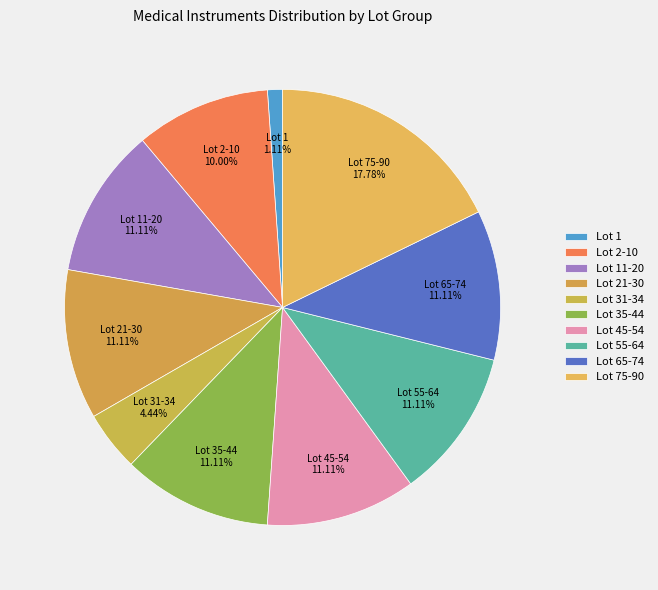

Which category has the biggest portion of the pie?

Lot 75-90